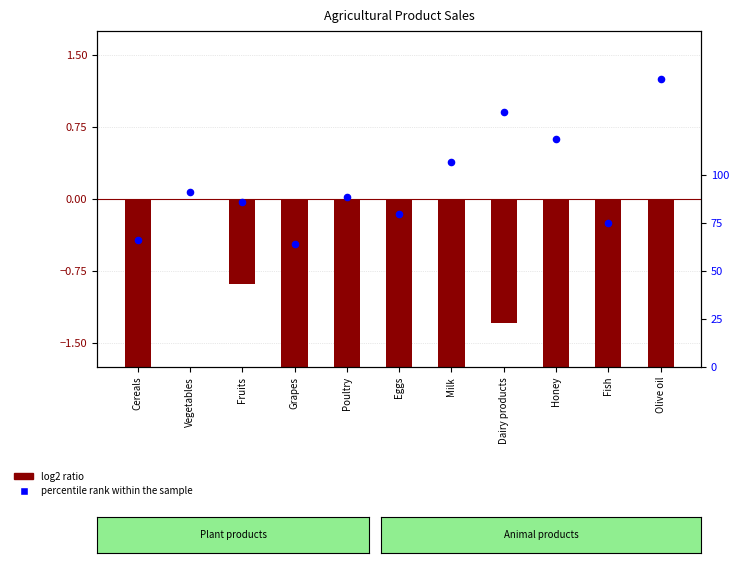

What is the total value across all series at Vegetables?

91.1